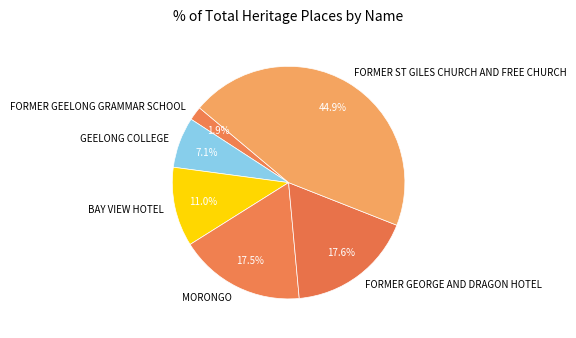

Which slice is the smallest?

FORMER GEELONG GRAMMAR SCHOOL